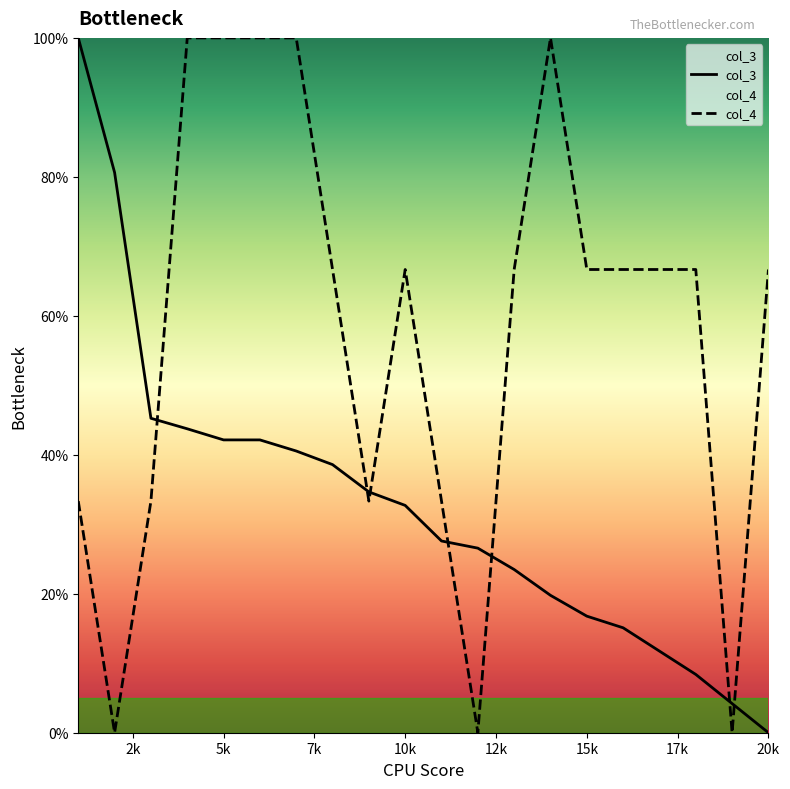

How many distinct data groups are displayed?

2